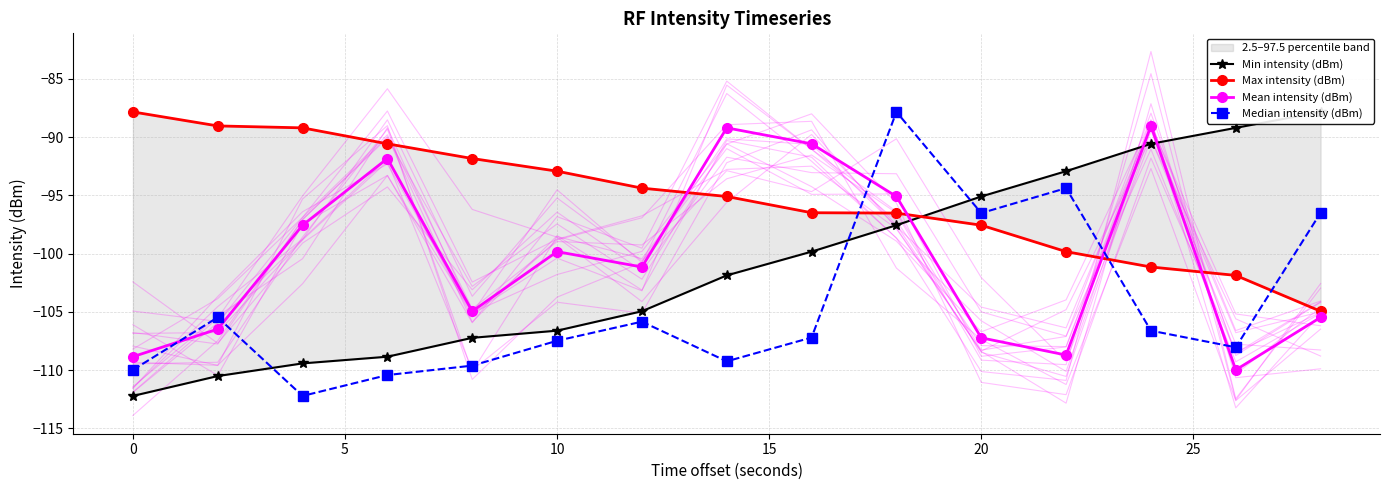

Reading left to right, transcribe all the data shown in this chart.

Min intensity (dBm): -112.2	-110.5	-109.4	-108.8	-107.2	-106.6	-104.9	-101.9	-99.8	-97.6	-95.1	-92.9	-90.6	-89.2	-87.8
Max intensity (dBm): -87.8	-89.0	-89.2	-90.6	-91.8	-92.9	-94.4	-95.1	-96.5	-96.5	-97.6	-99.8	-101.1	-101.9	-104.9
Mean intensity (dBm): -108.8	-106.5	-97.6	-91.8	-104.9	-99.8	-101.1	-89.2	-90.6	-95.1	-107.2	-108.7	-89.0	-110.0	-105.5
Median intensity (dBm): -110.0	-105.5	-112.2	-110.4	-109.6	-107.5	-105.8	-109.2	-107.2	-87.8	-96.5	-94.4	-106.6	-108.0	-96.5